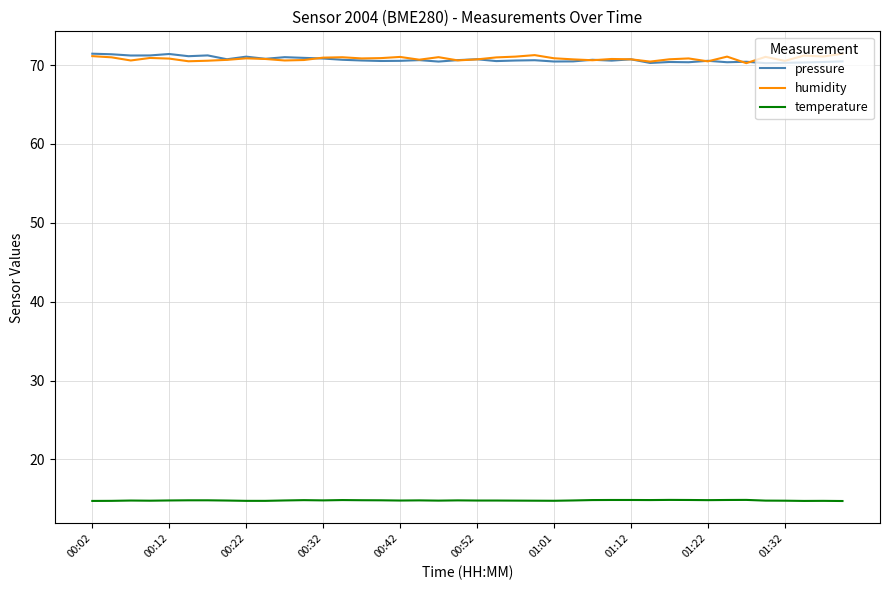

True or false: pressure and temperature cross at least once.

False